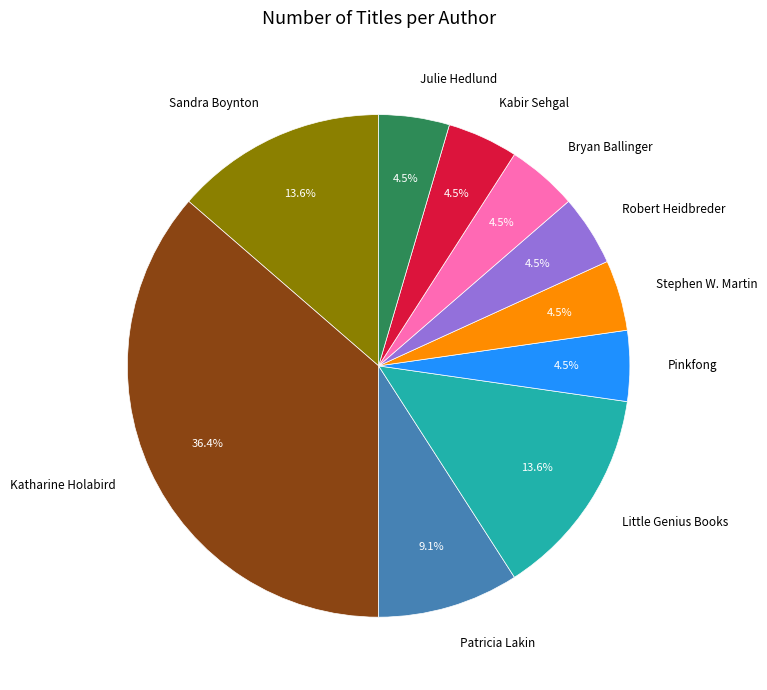

How many slices are in this pie chart?

10